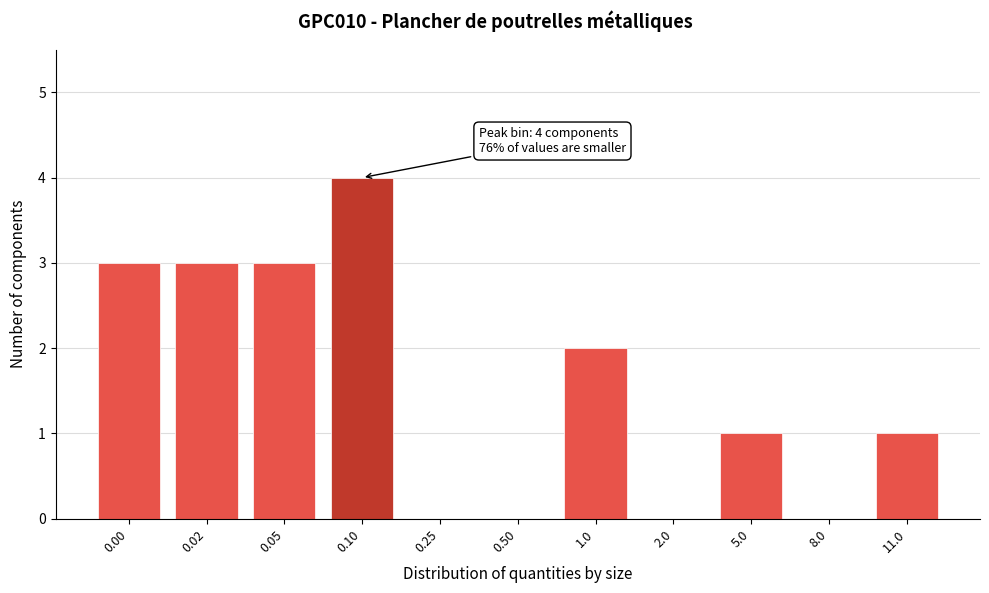

Reading left to right, transcribe all the data shown in this chart.

0.00=3	0.02=3	0.05=3	0.10=4	0.25=0	0.50=0	1.0=2	2.0=0	5.0=1	8.0=0	11.0=1